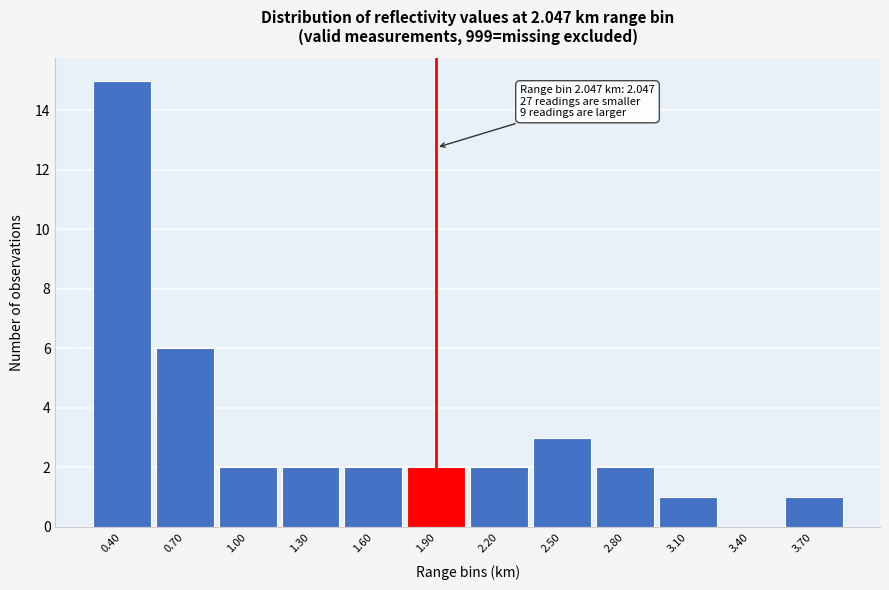

Reading right to left, transcribe all the data shown in this chart.

3.70=1	3.40=0	3.10=1	2.80=2	2.50=3	2.20=2	1.90=2	1.60=2	1.30=2	1.00=2	0.70=6	0.40=15